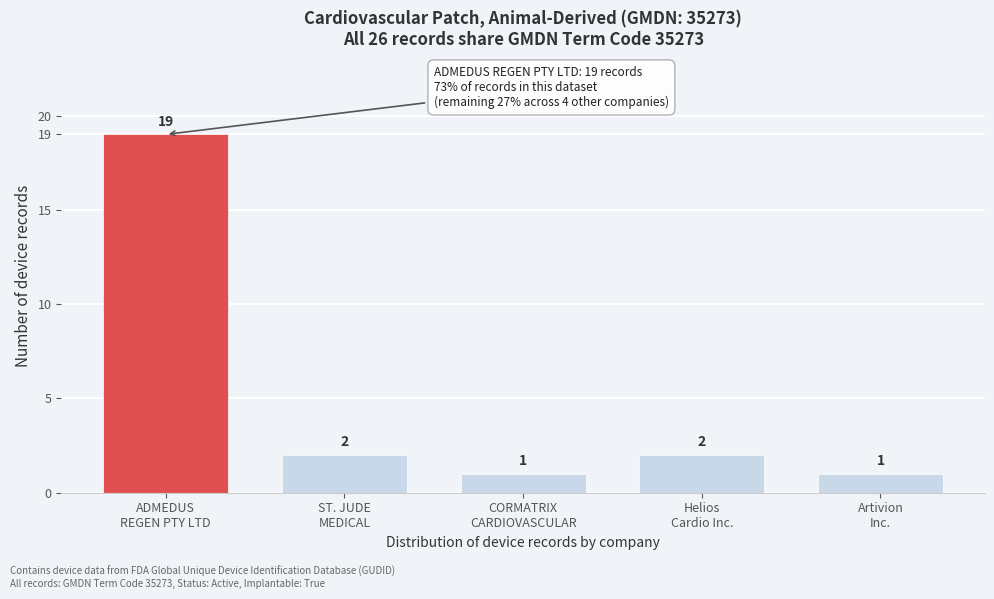

Reading left to right, list all the values displayed in this chart.

19	2	1	2	1